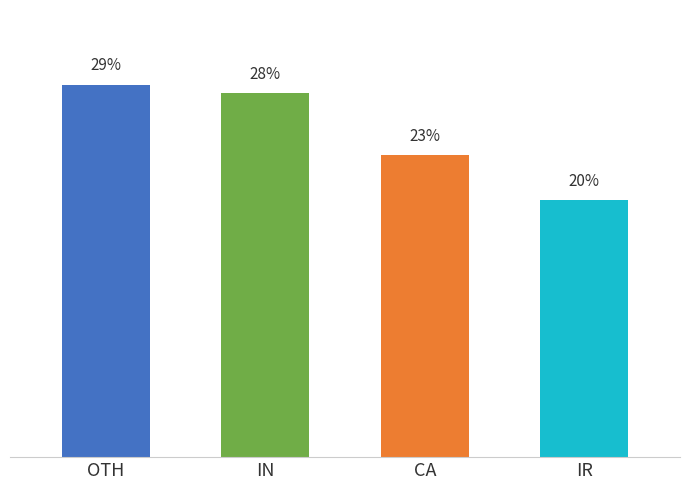

Is it true that the value at OTH is 28.8?

True